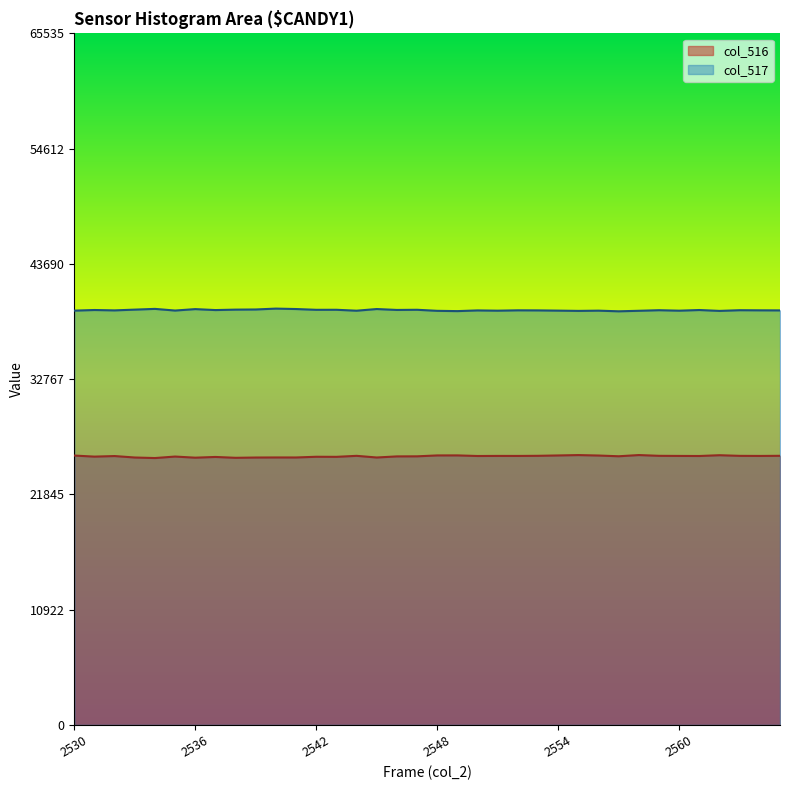

How many lines are shown in the chart?

2